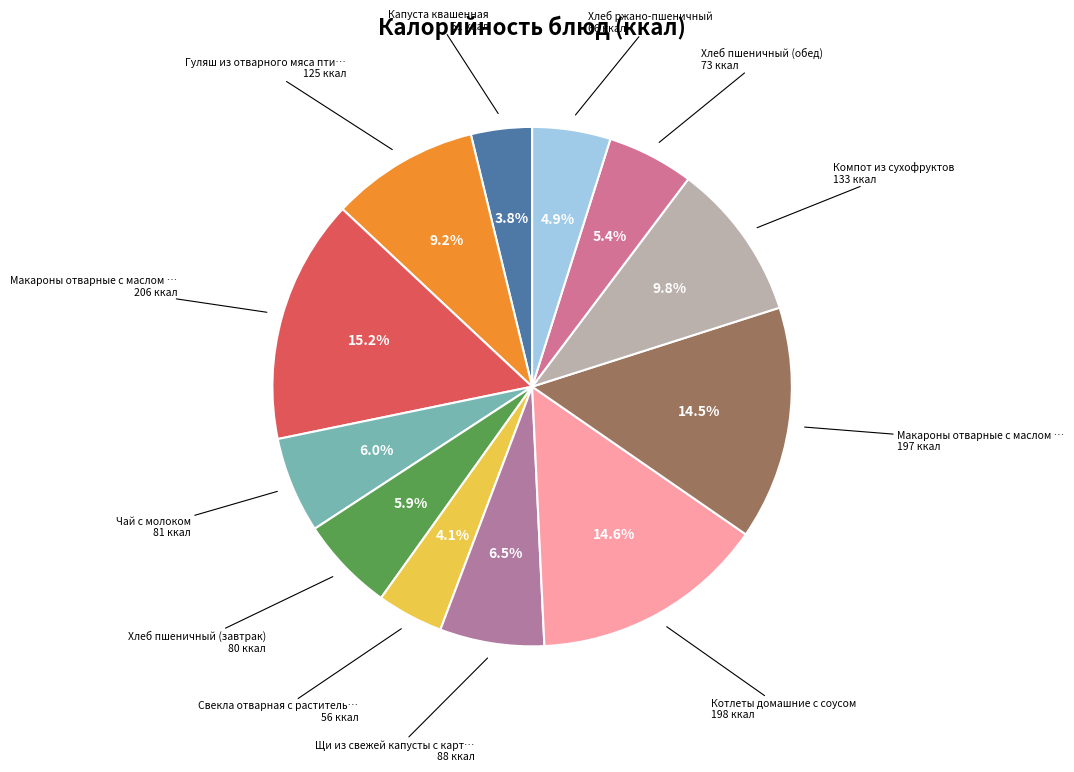

How many slices are in this pie chart?

12